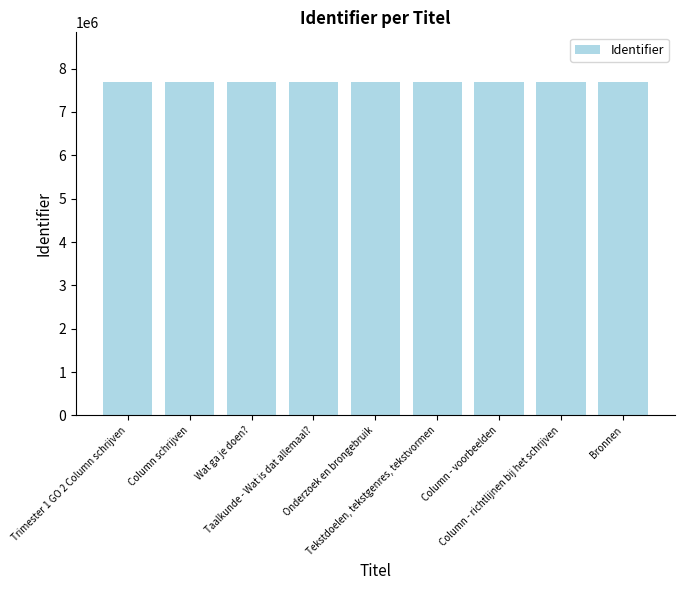

What is the label of the 9th bar from the right?

Trimester 1 GO 2 Column schrijven